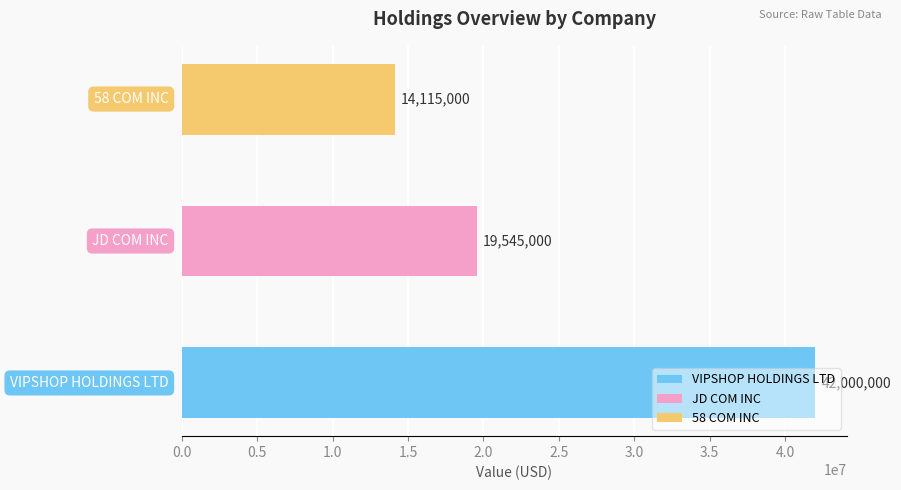

How many values are between 14115000 and 42000000?

3